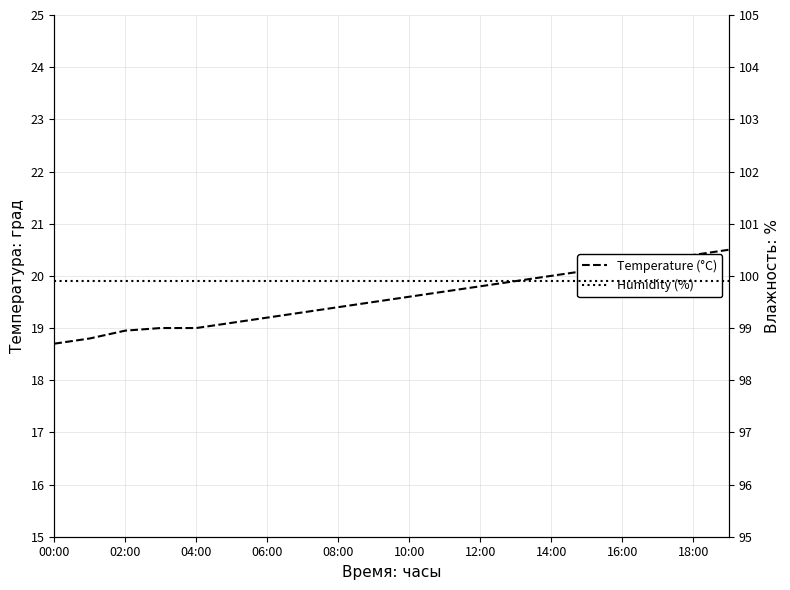

What is the difference between the maximum and second lowest values in the Temperature (°C) series?

1.7